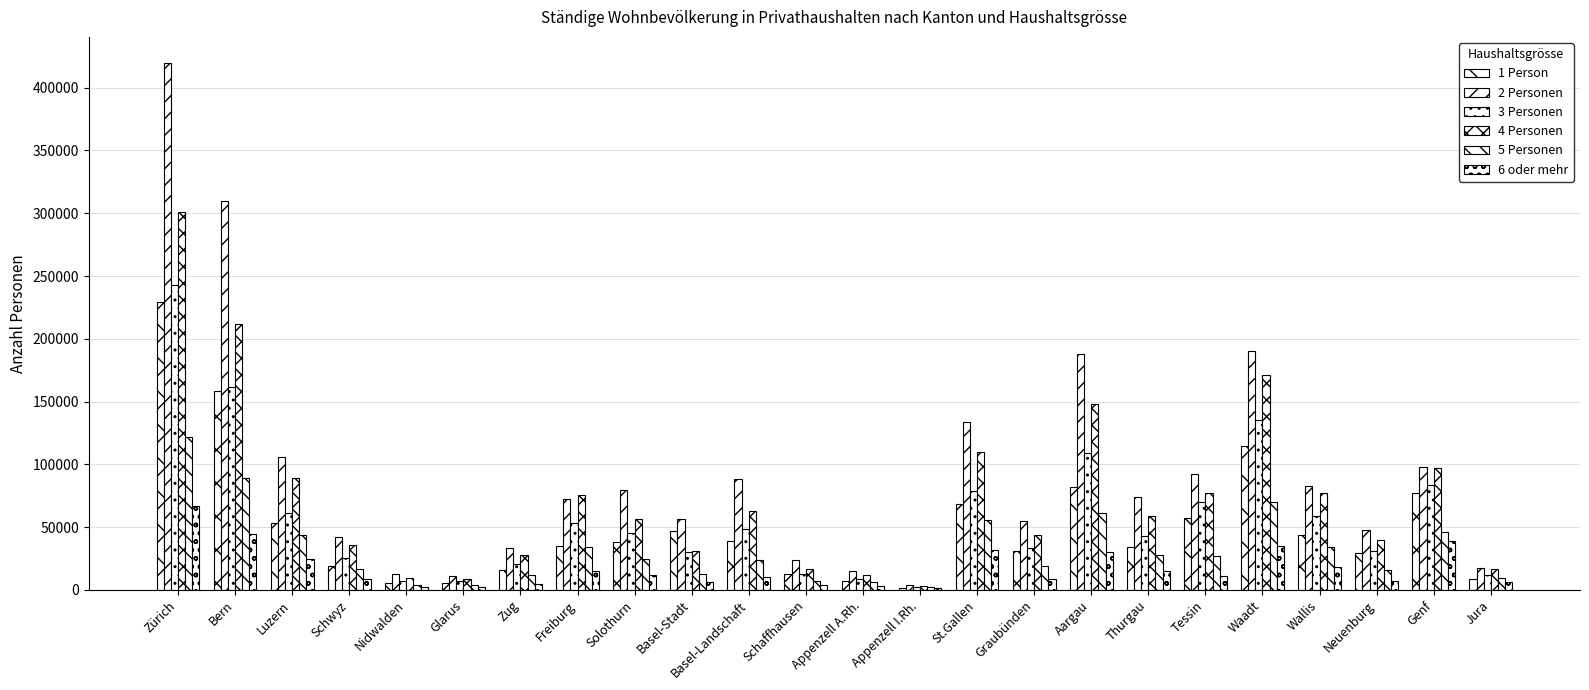

What is the average value of the 4 Personen series?

74255